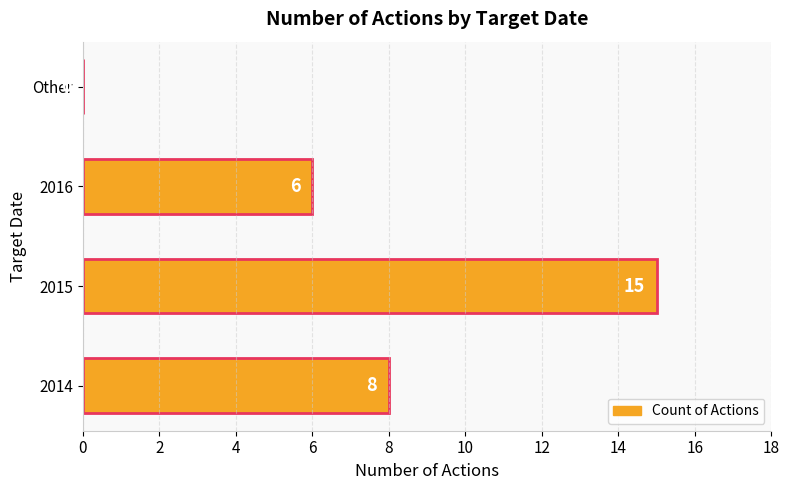

At which category does the chart reach its peak across all series?

2015